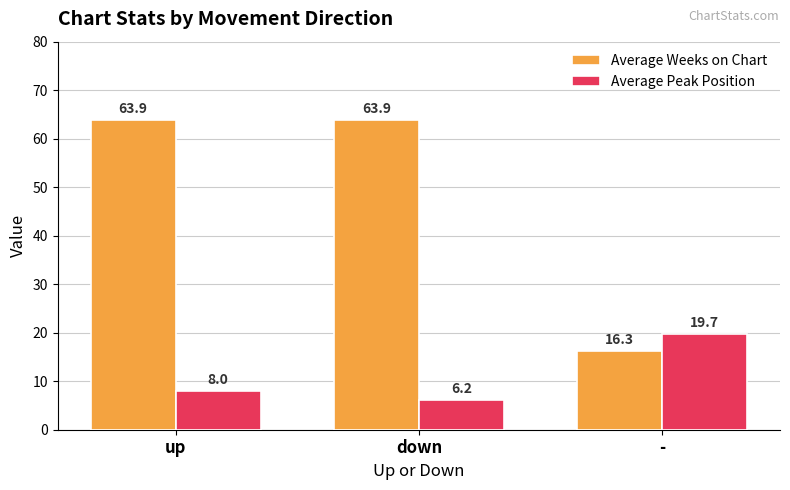

What value does the Average Peak Position series have at -?

19.7